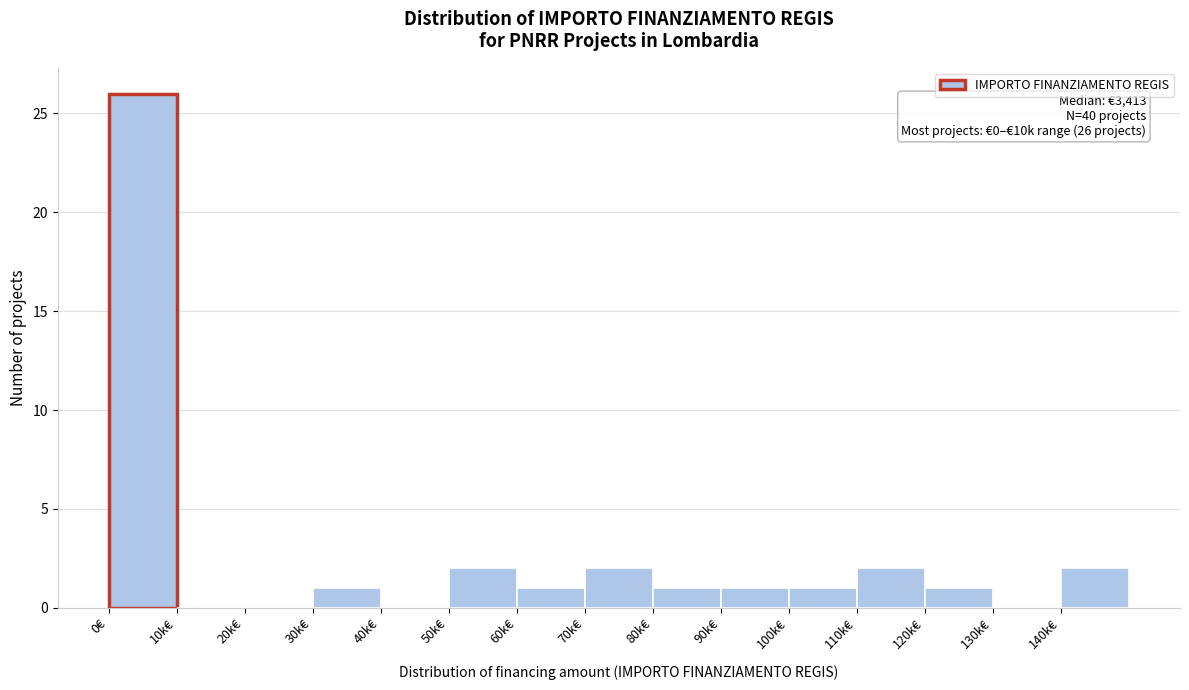

Reading left to right, list all the values displayed in this chart.

0€=26	10k€=0	20k€=0	30k€=1	40k€=0	50k€=2	60k€=1	70k€=2	80k€=1	90k€=1	100k€=1	110k€=2	120k€=1	130k€=0	140k€=2